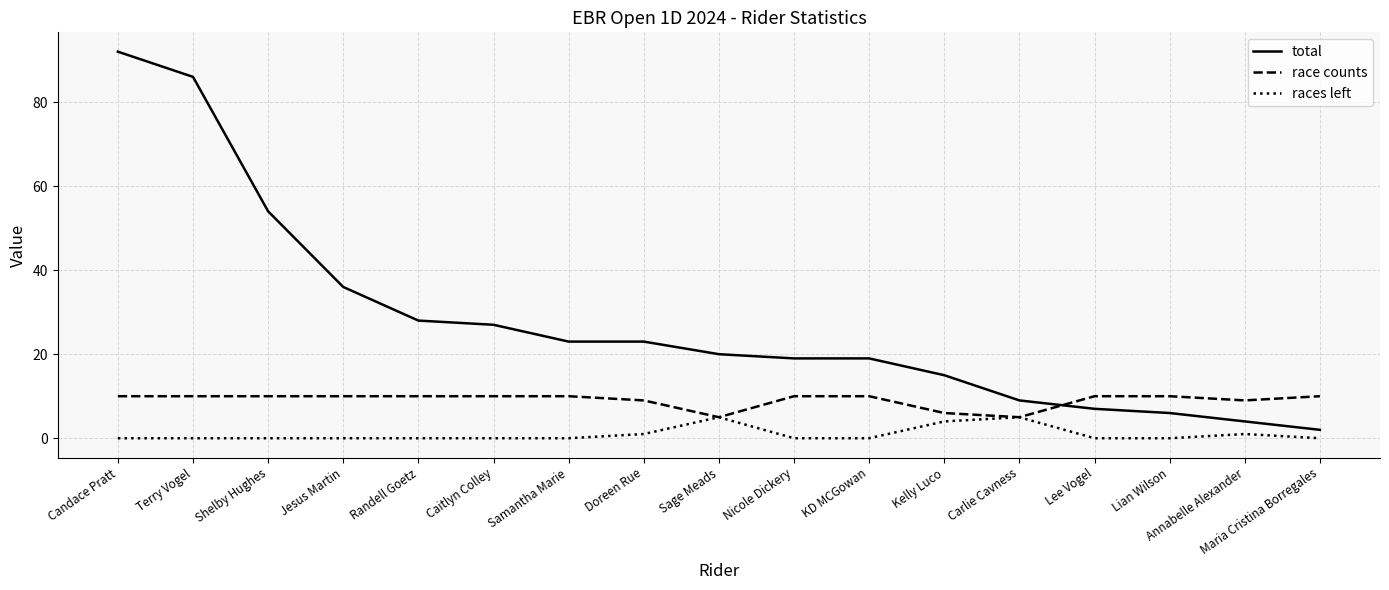

Read the race counts value at Carlie Cavness.

5